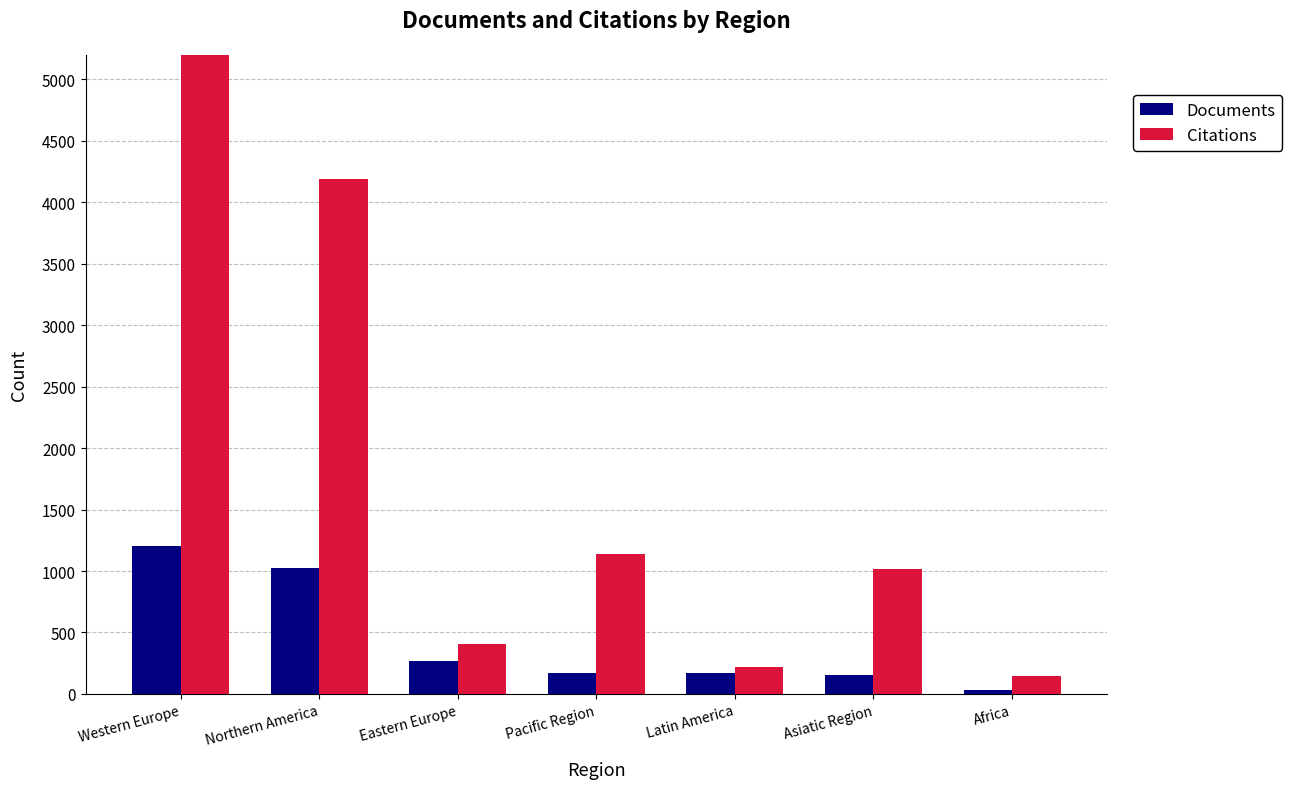

What is the sum of the Citations values at Northern America and Africa?

4336